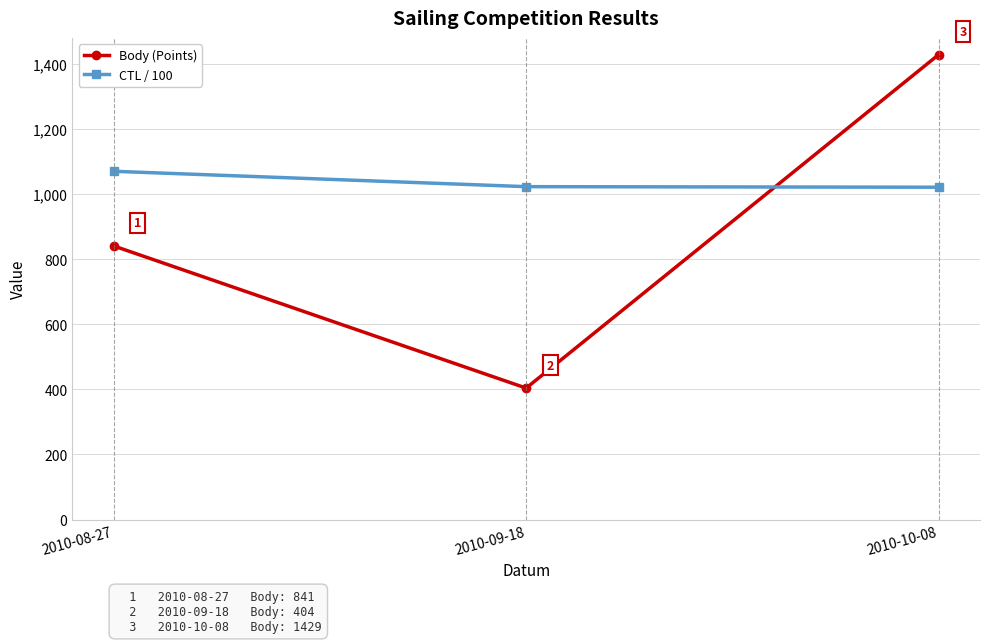

Rank the series by their average value, from lowest to highest.

Body (Points), CTL / 100